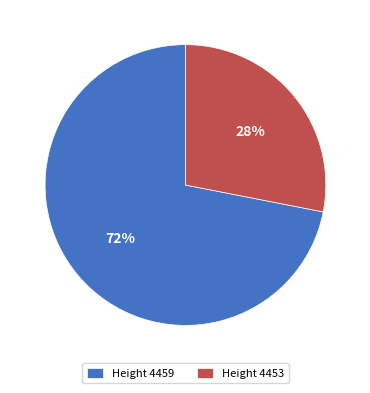

Count the number of slices in the pie.

2